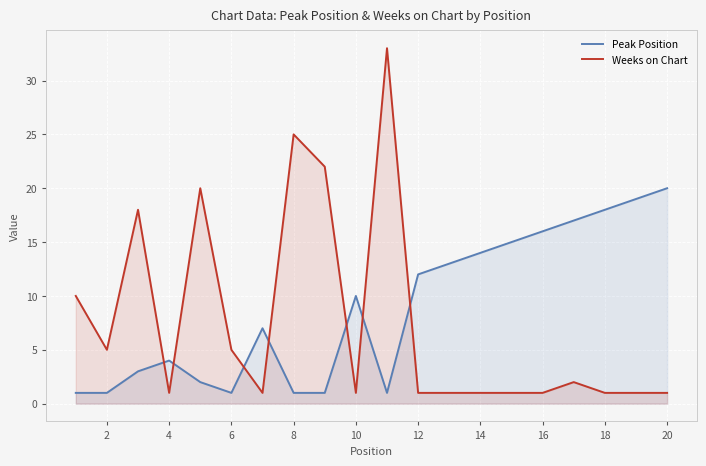

Rank the series by their maximum value, from highest to lowest.

Weeks on Chart, Peak Position